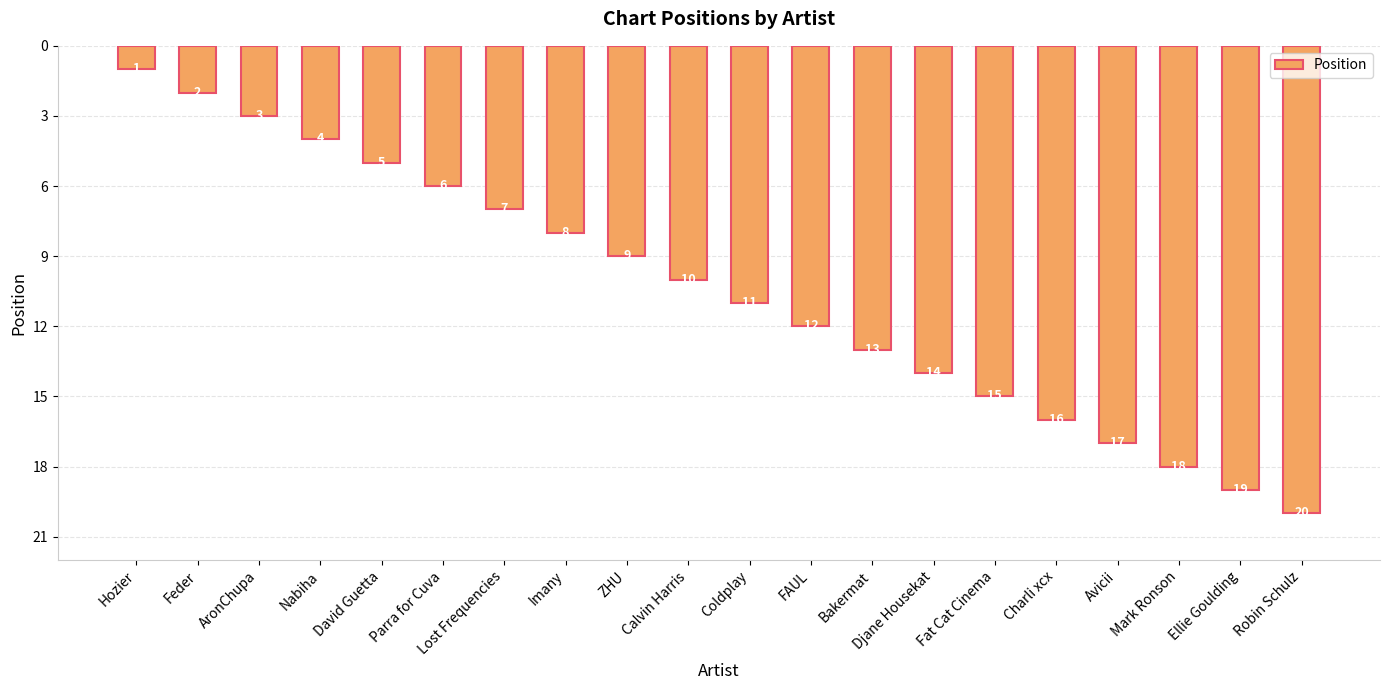

Which has a higher value, AronChupa or David Guetta?

David Guetta